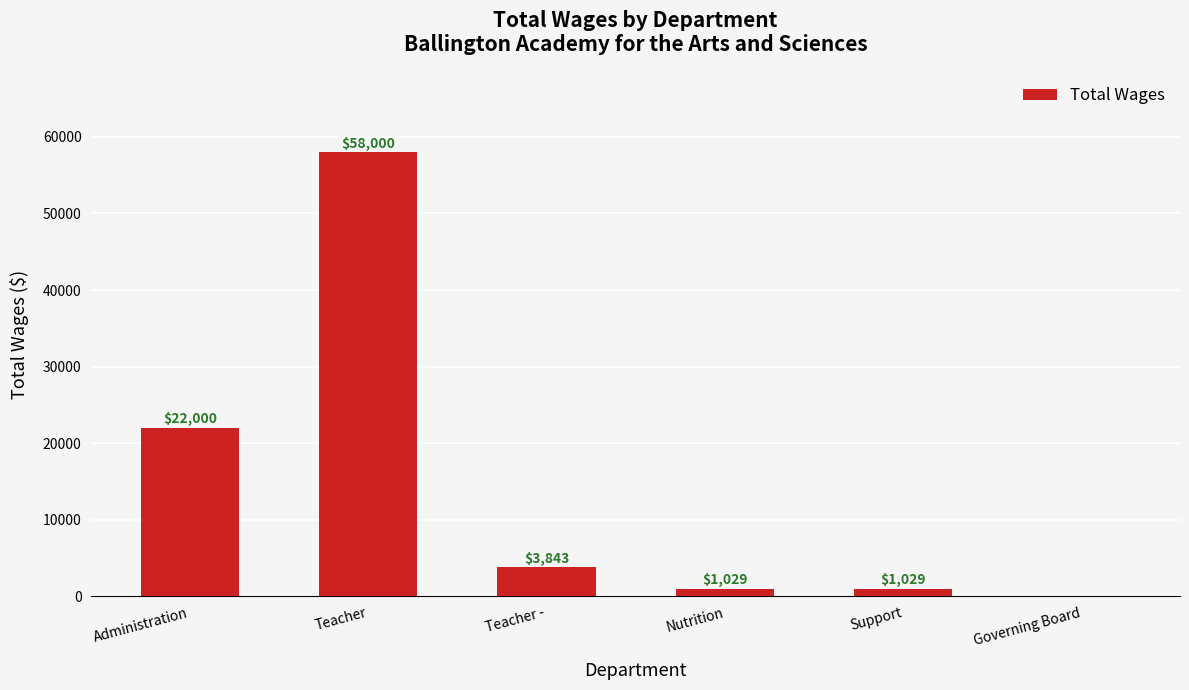

At which label does the data first exceed 3843?

Administration